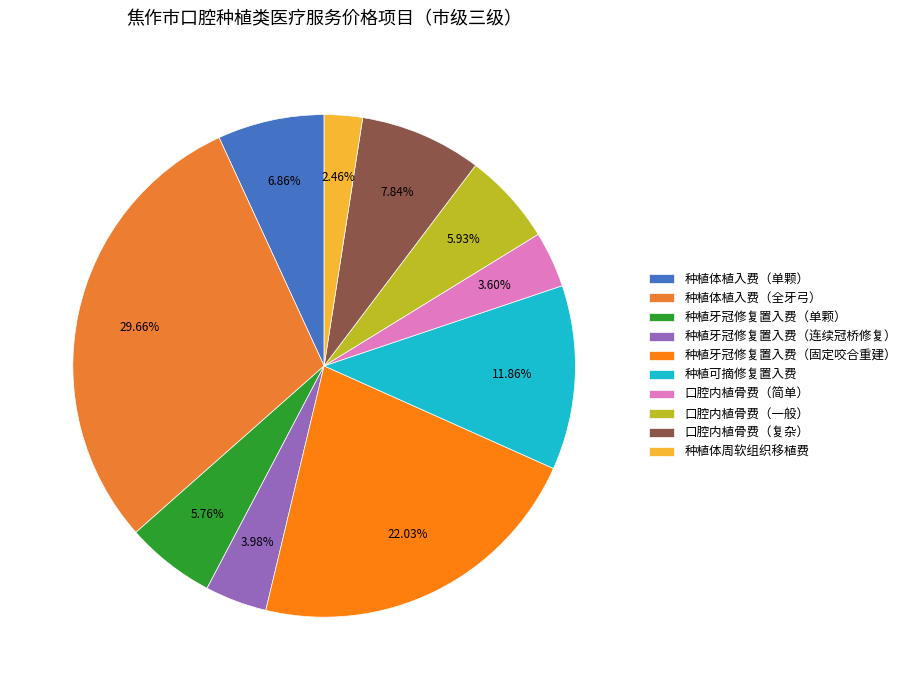

Is 种植体植入费（单颗） the majority of the pie?

No